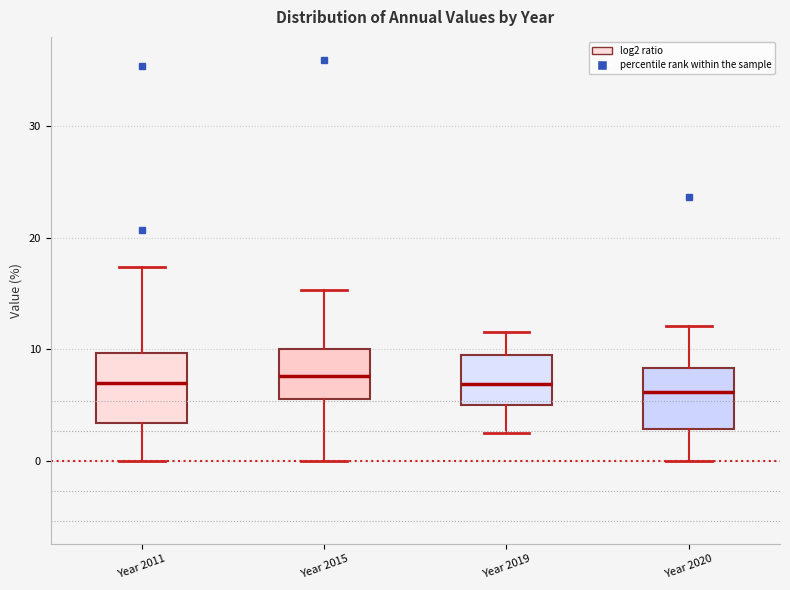

Reading left to right, read every box against the y-axis: the position of its median line, the range the box covers, and the ends of its whiskers. The values are not printed on the chart, so give them approximately, as read against the axis.

Year 2011: median 7, box 3 to 10, whiskers 0 to 17
Year 2015: median 8, box 6 to 10, whiskers 0 to 15
Year 2019: median 7, box 5 to 10, whiskers 2 to 12
Year 2020: median 6, box 3 to 8, whiskers 0 to 12